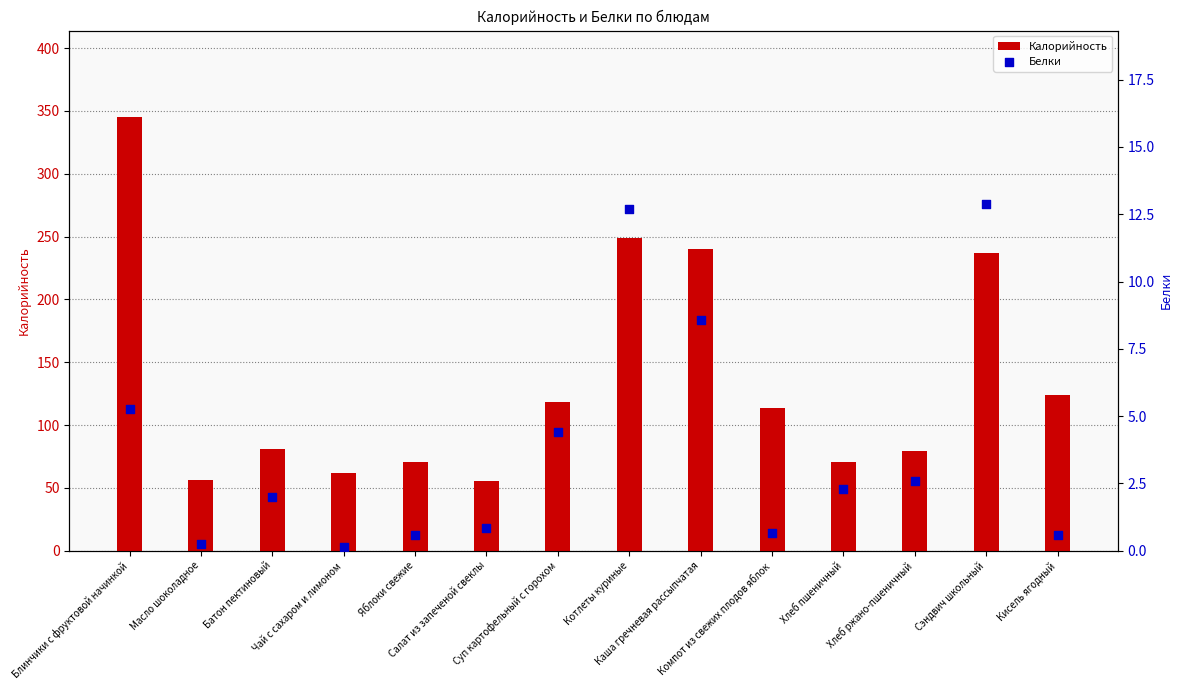

What is the total value across all series at Каша гречневая рассыпчатая?

249.1